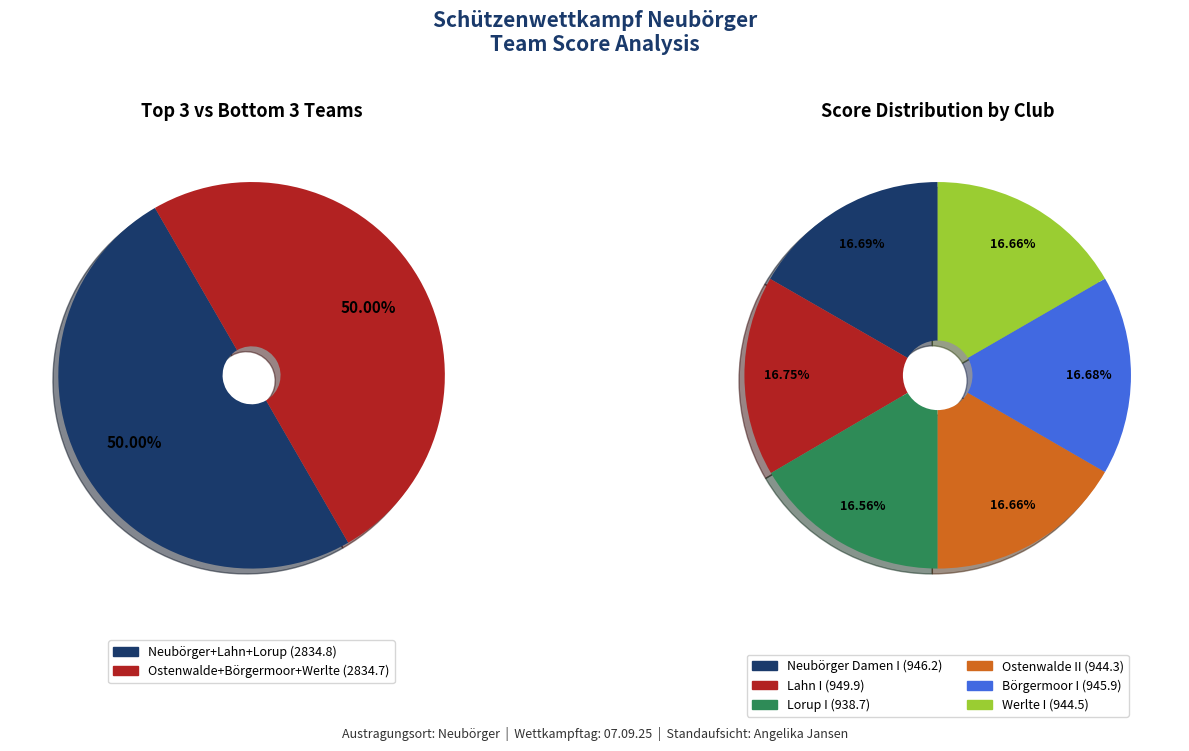

How many segments does this pie chart have?

6